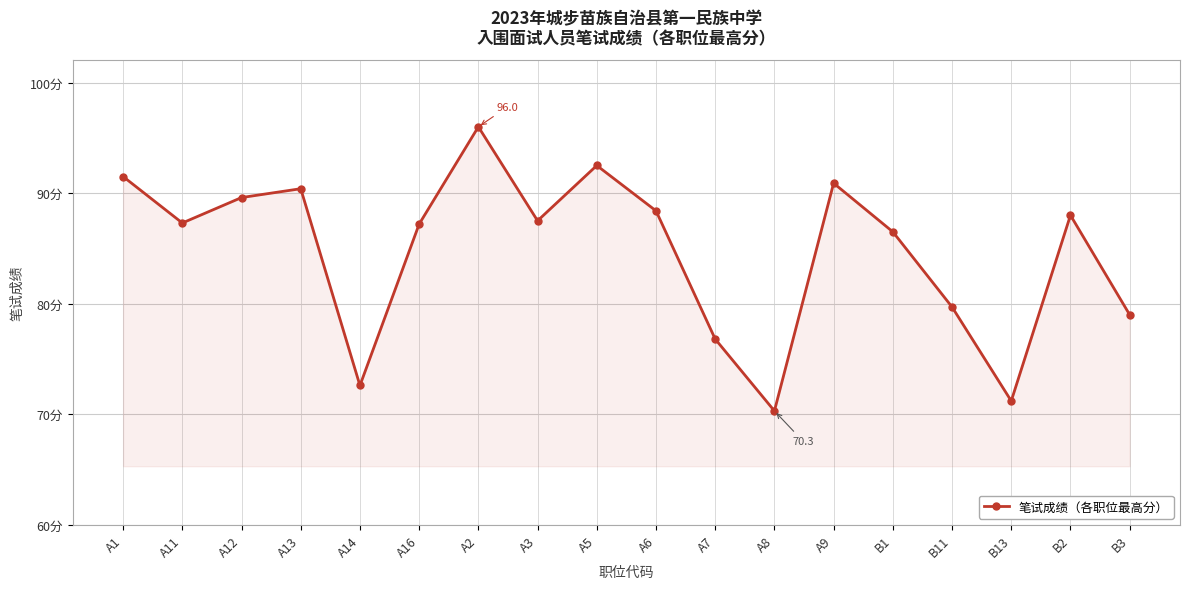

What is the ratio of the value at A1 to the value at A5?

1.0